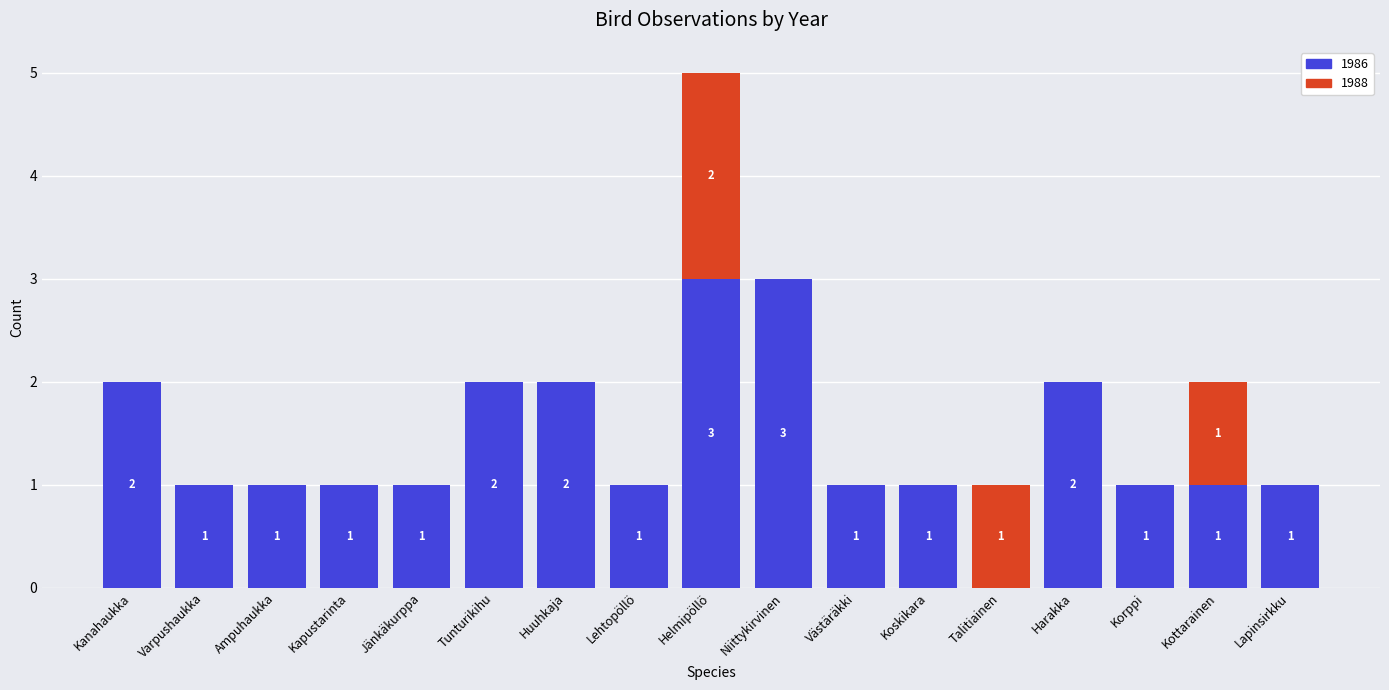

What is the highest value of the 1986 series?

3